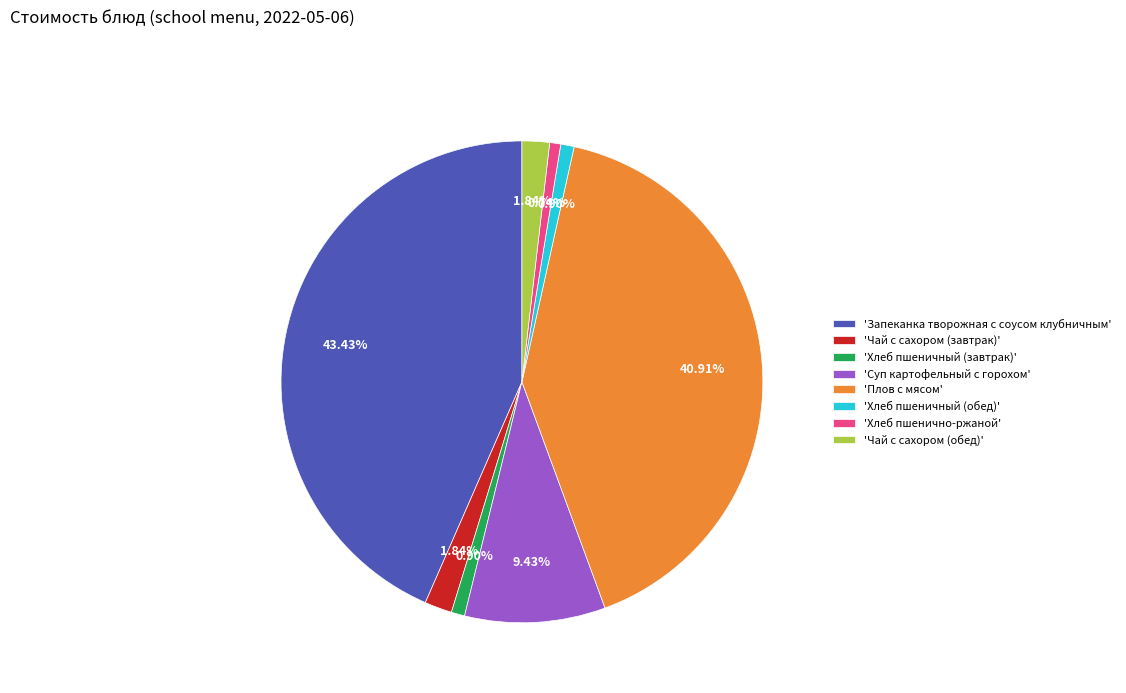

Do 'Хлеб пшенично-ржаной' and 'Запеканка творожная с соусом клубничным' together represent more than half of the pie?

No